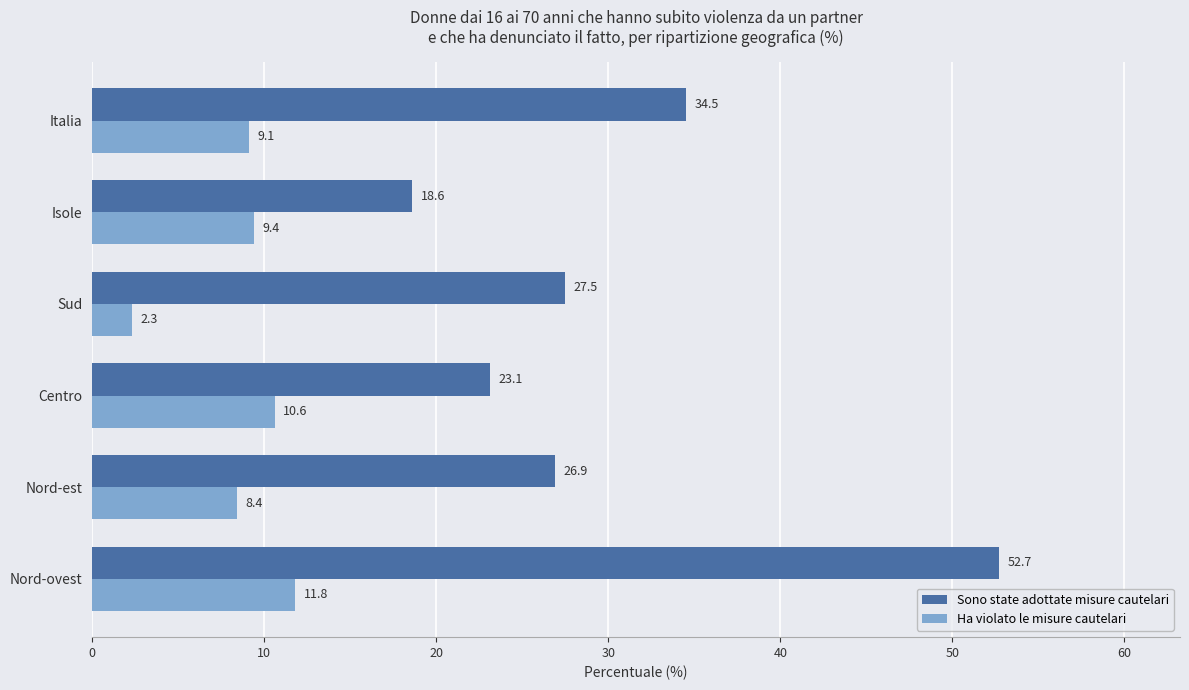

List the series in order of their peak value, lowest first.

Ha violato le misure cautelari, Sono state adottate misure cautelari